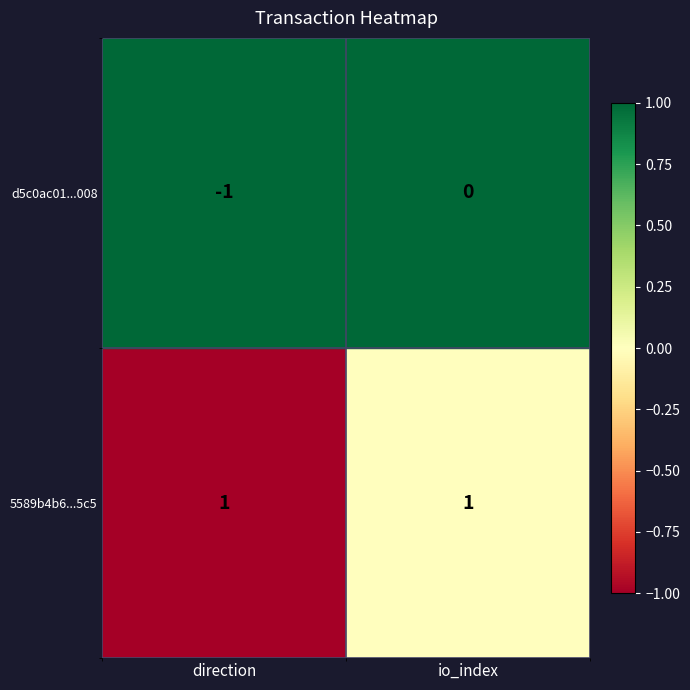

Rank the series by their maximum value, from highest to lowest.

5589b4b6...5c5, d5c0ac01...008